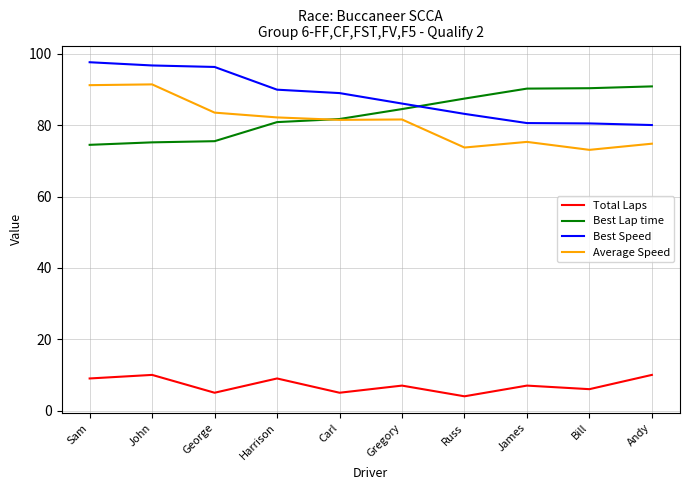

Does the chart have visible grid lines?

Yes